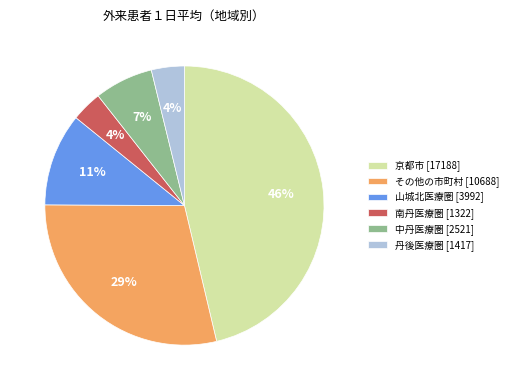

How many slices are in this pie chart?

6